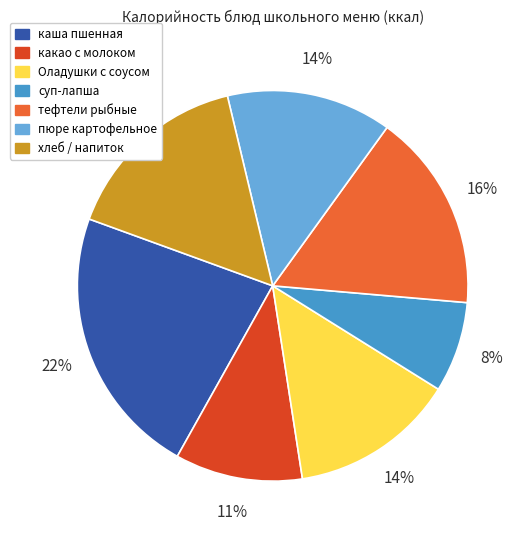

Is there any slice that represents more than half of the pie?

No